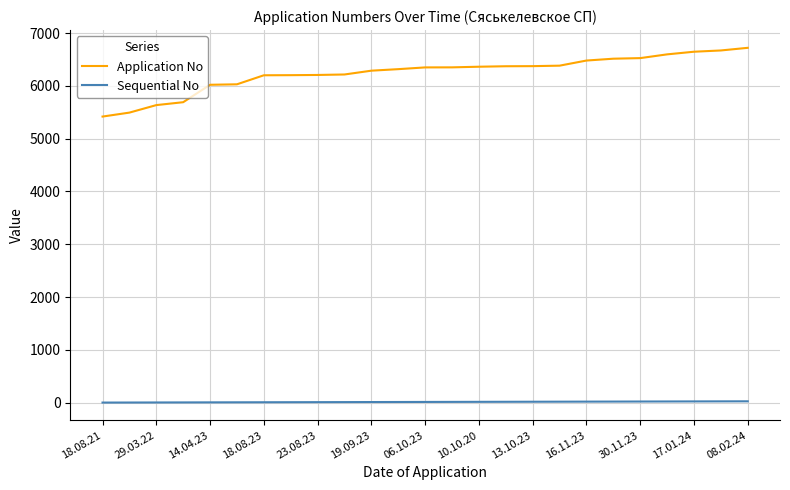

Which series has the largest total across all categories?

Application No